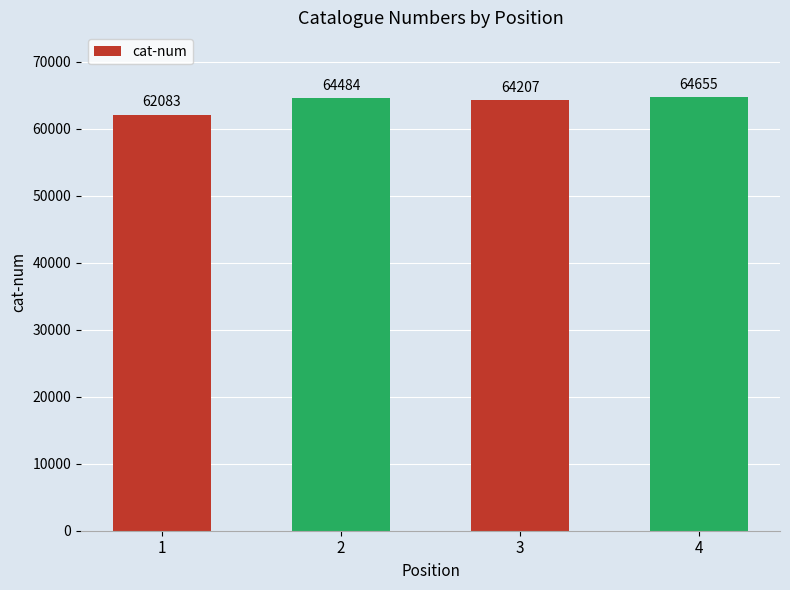

At which category does the chart reach its minimum across all series?

1